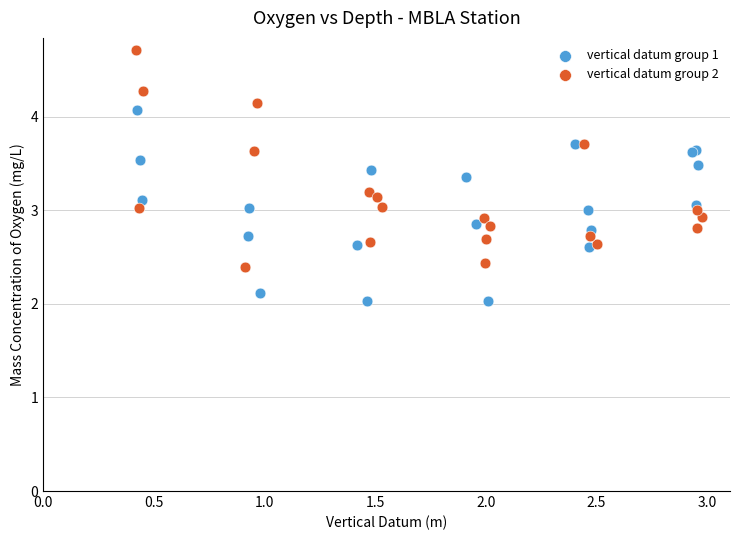

Which series contains the lowest Y value?

vertical datum group 1